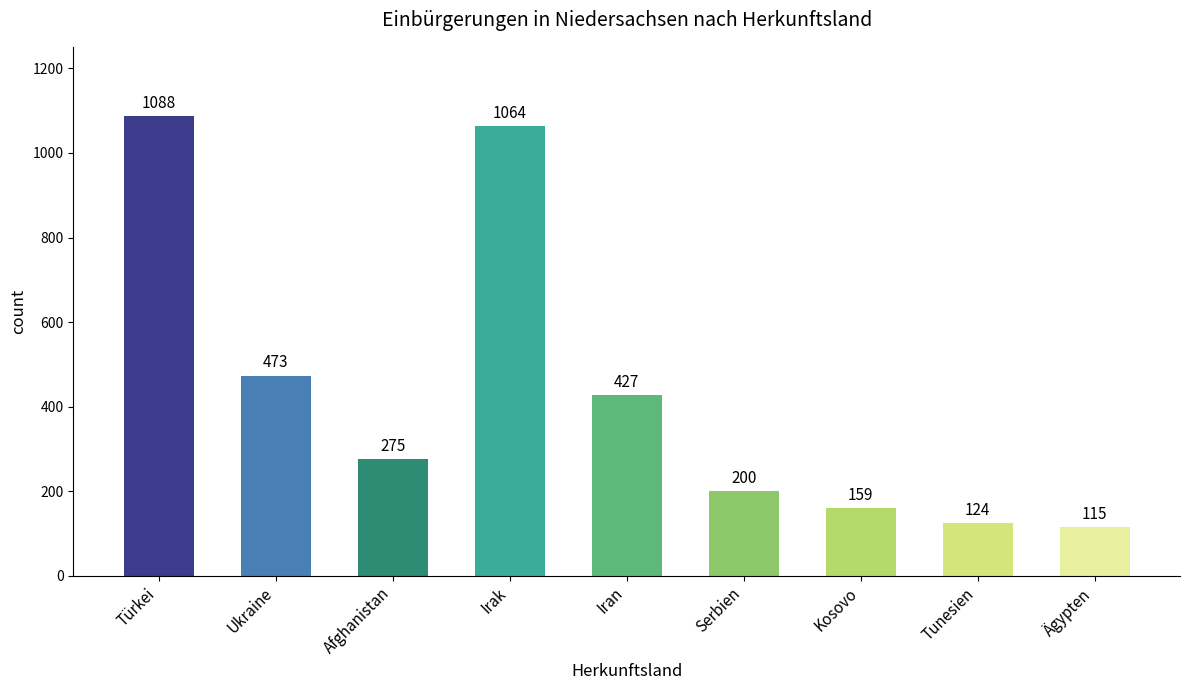

What is the sum of the values at Tunesien and Ägypten?

239